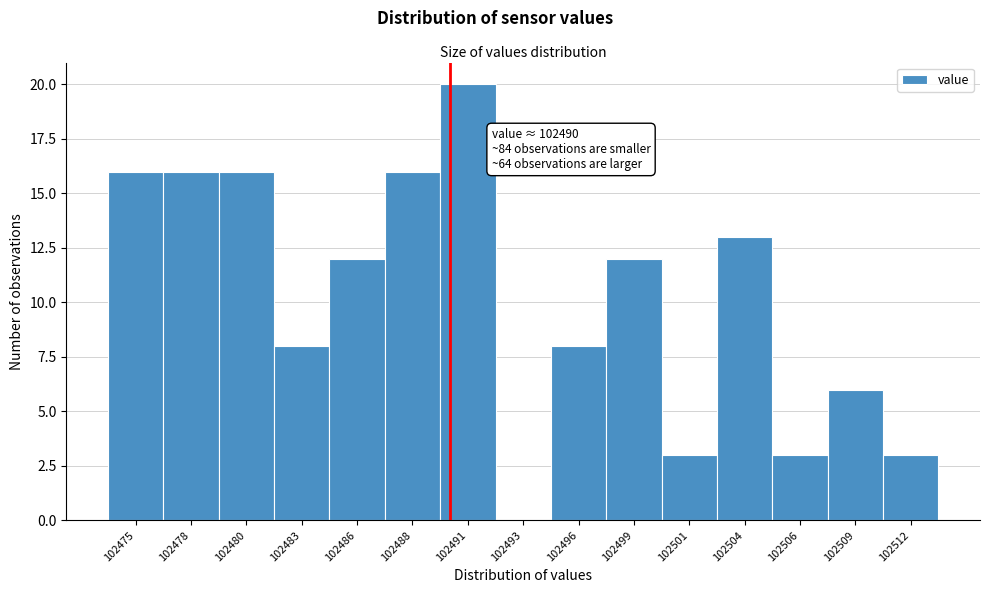

Reading left to right, transcribe all the data shown in this chart.

102475=16	102478=16	102480=16	102483=8	102486=12	102488=16	102491=20	102493=0	102496=8	102499=12	102501=3	102504=13	102506=3	102509=6	102512=3